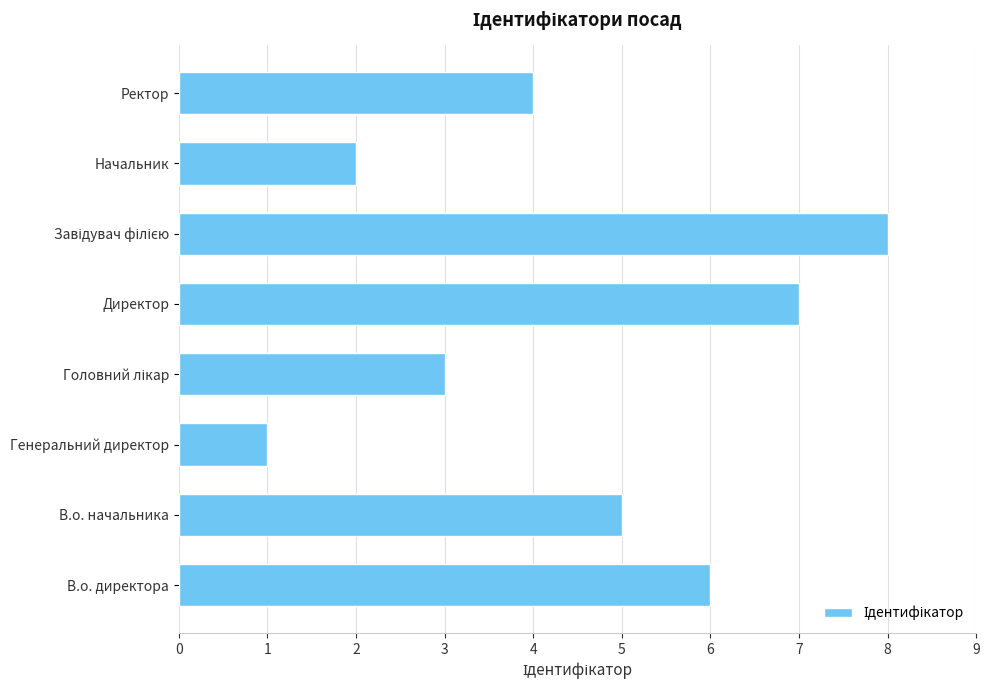

What is the difference between the second highest and second lowest values?

5